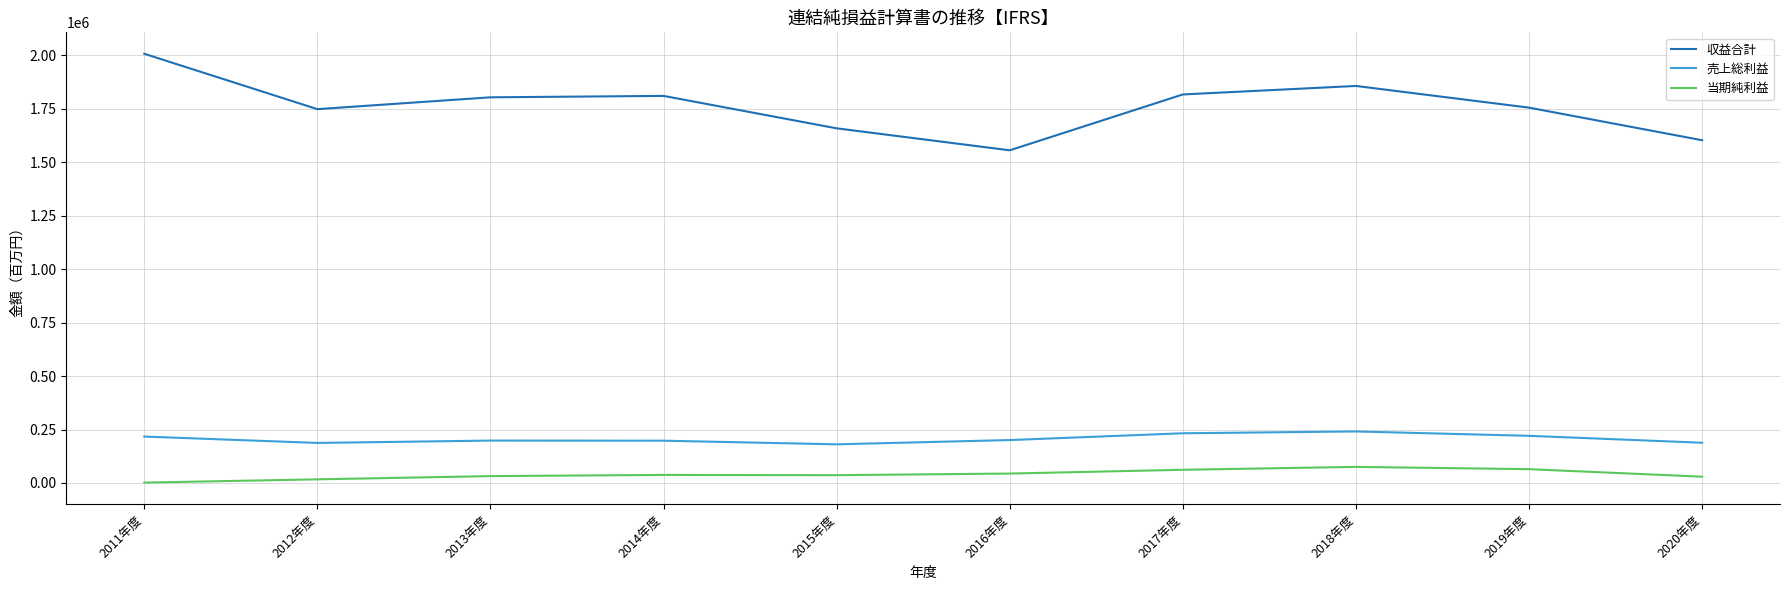

What is the maximum value for 当期純利益?

75219